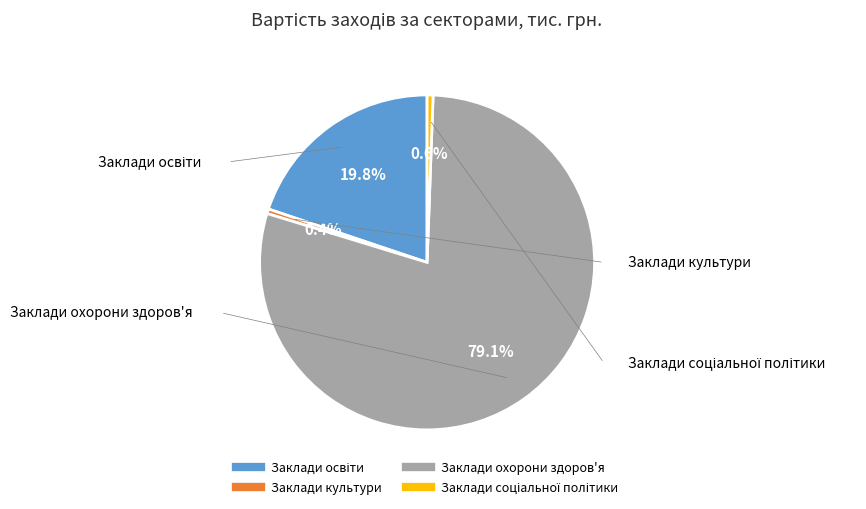

Which slice is the largest?

Заклади охорони здоров'я